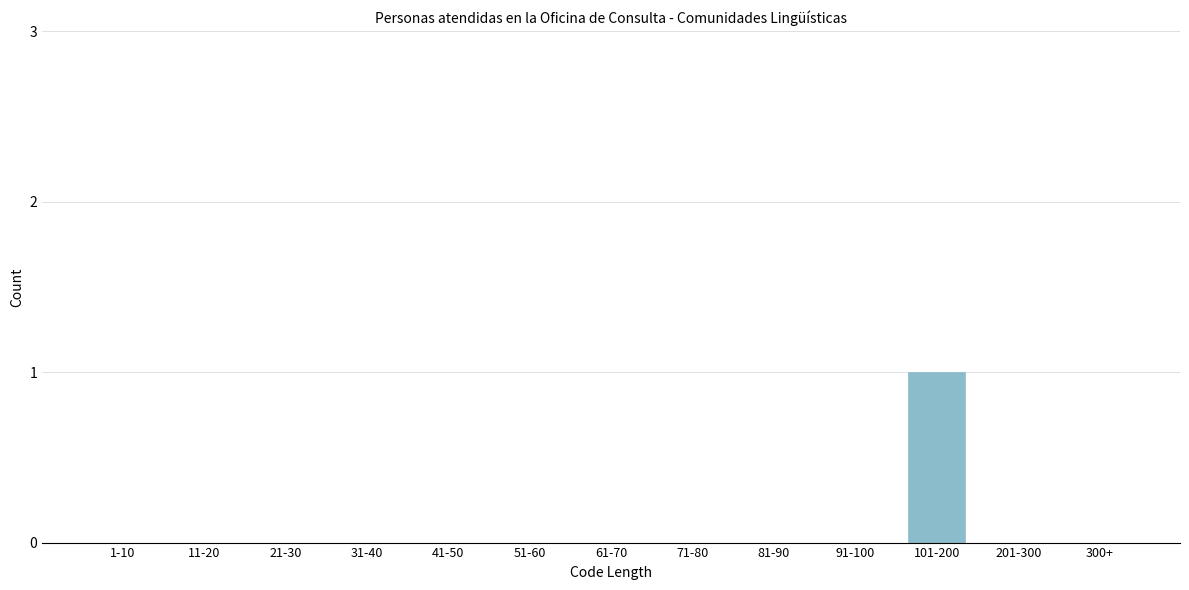

Reading left to right, what are all the values shown in this chart?

1-10=0	11-20=0	21-30=0	31-40=0	41-50=0	51-60=0	61-70=0	71-80=0	81-90=0	91-100=0	101-200=1	201-300=0	300+=0